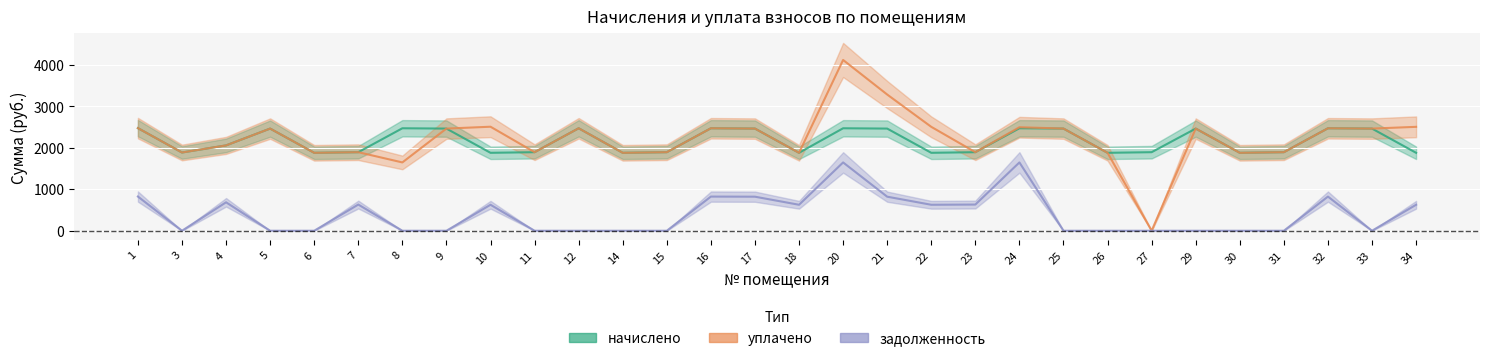

True or false: начислено and задолженность cross at least once.

False